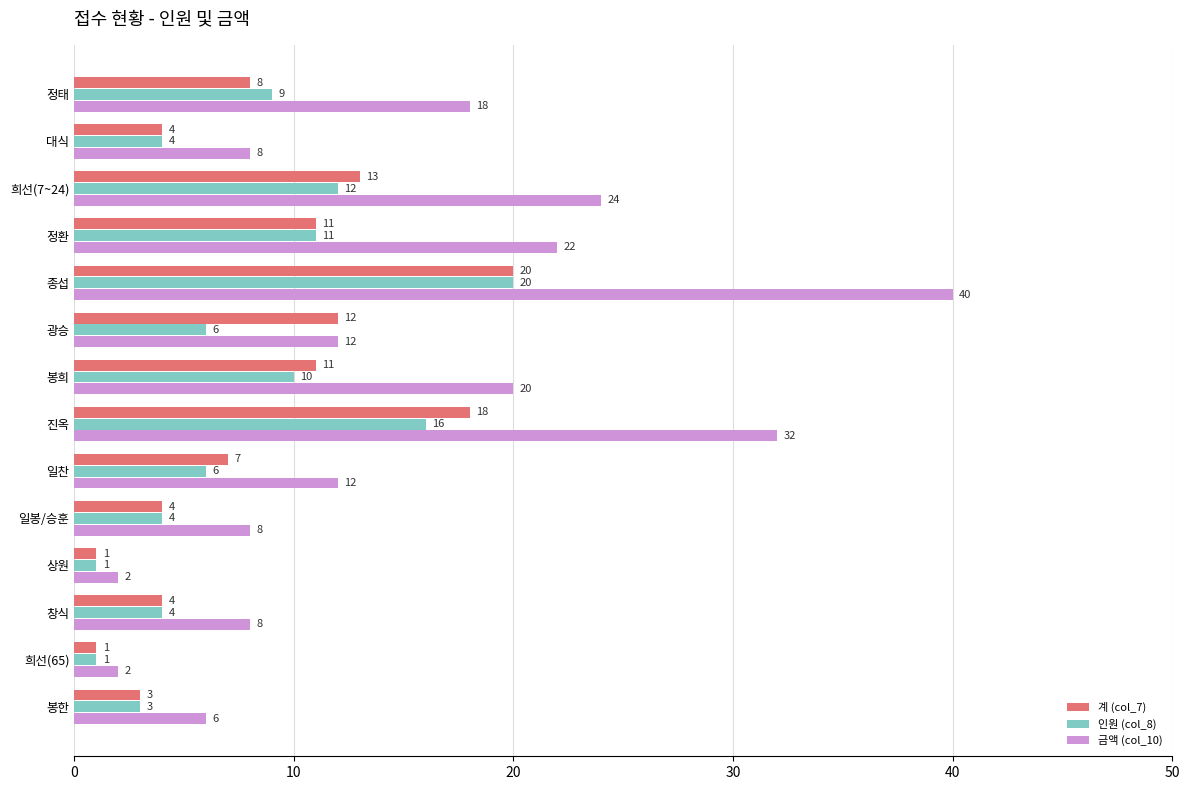

The 금액 (col_10) series shows 3 at 광승. True or false?

False